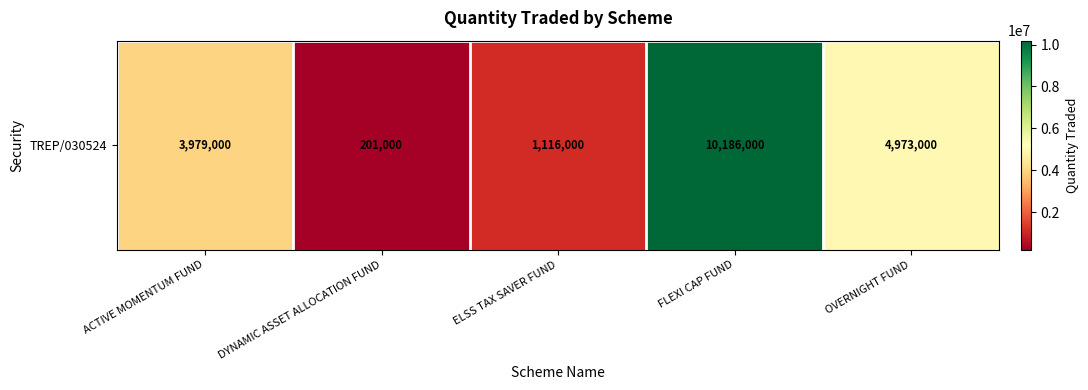

Rank the categories by value from highest to lowest.

FLEXI CAP FUND, OVERNIGHT FUND, ACTIVE MOMENTUM FUND, ELSS TAX SAVER FUND, DYNAMIC ASSET ALLOCATION FUND